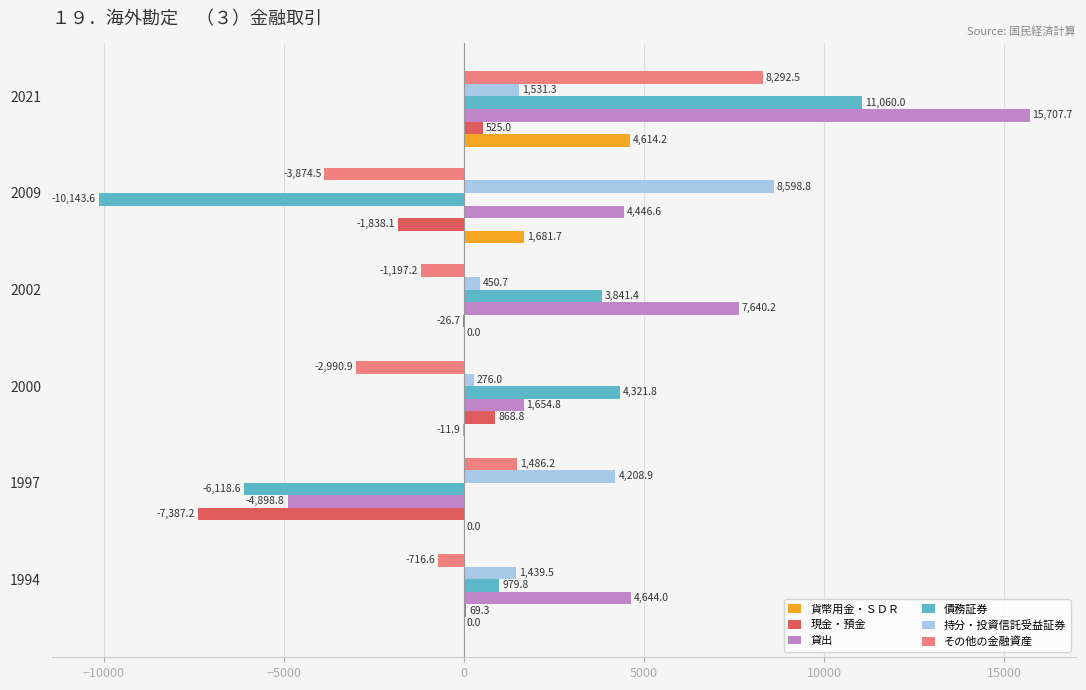

Count the number of data series in this chart.

6